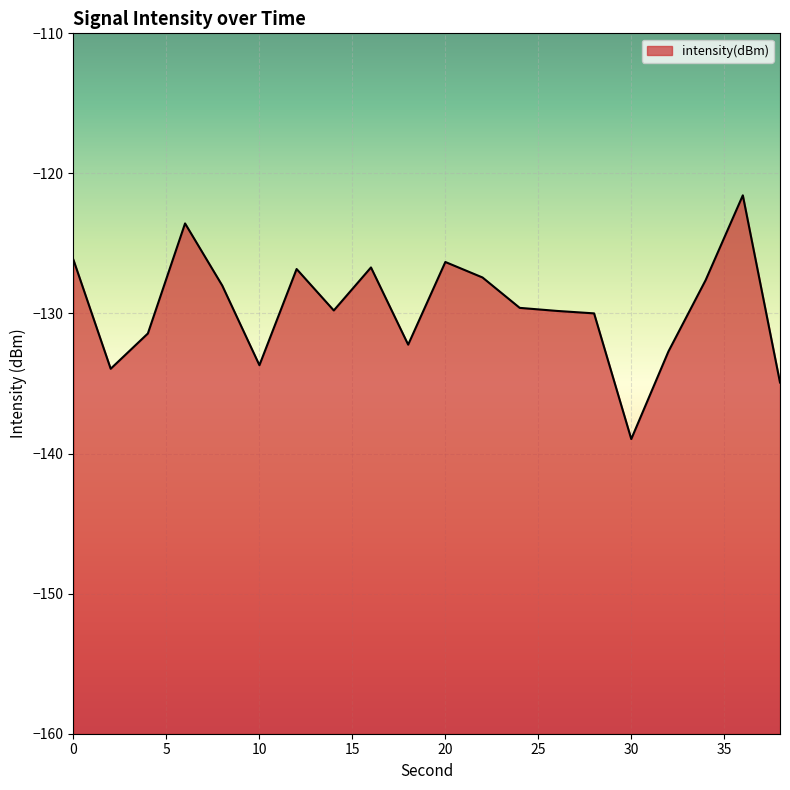

What is the sum of all values?

-2591.3